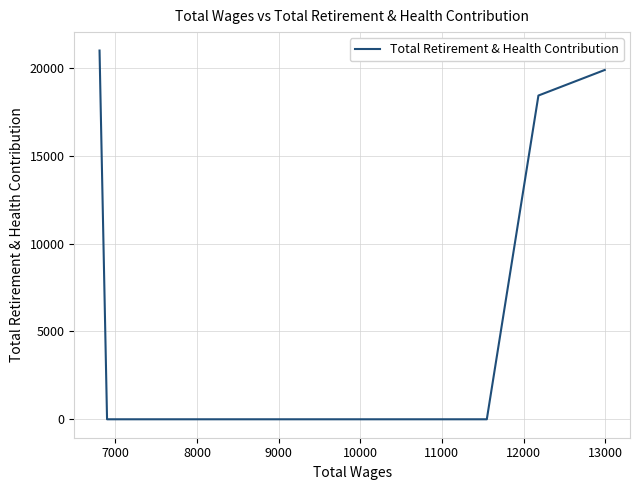

Does the chart display data point markers on the line(s)?

No